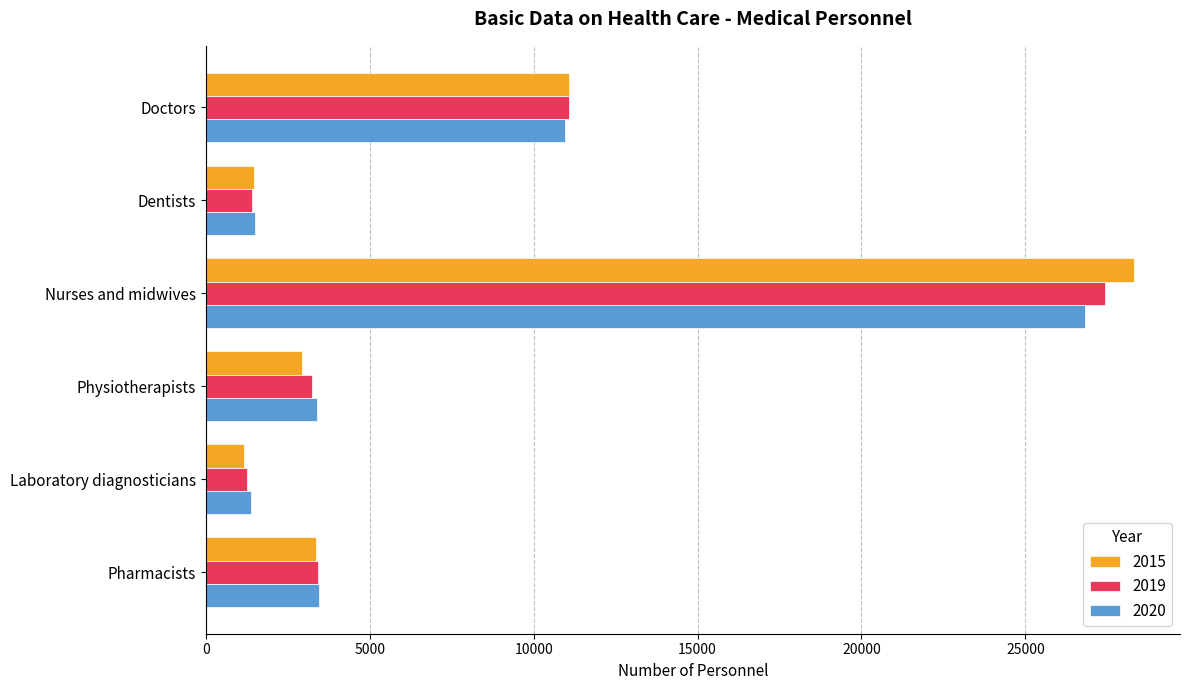

List the series in order of their peak value, highest first.

2015, 2019, 2020